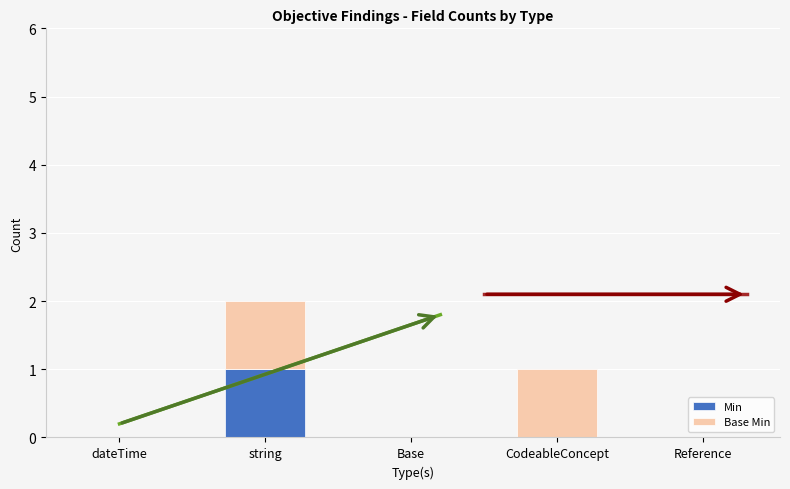

At which category is the sum across all series the highest?

string